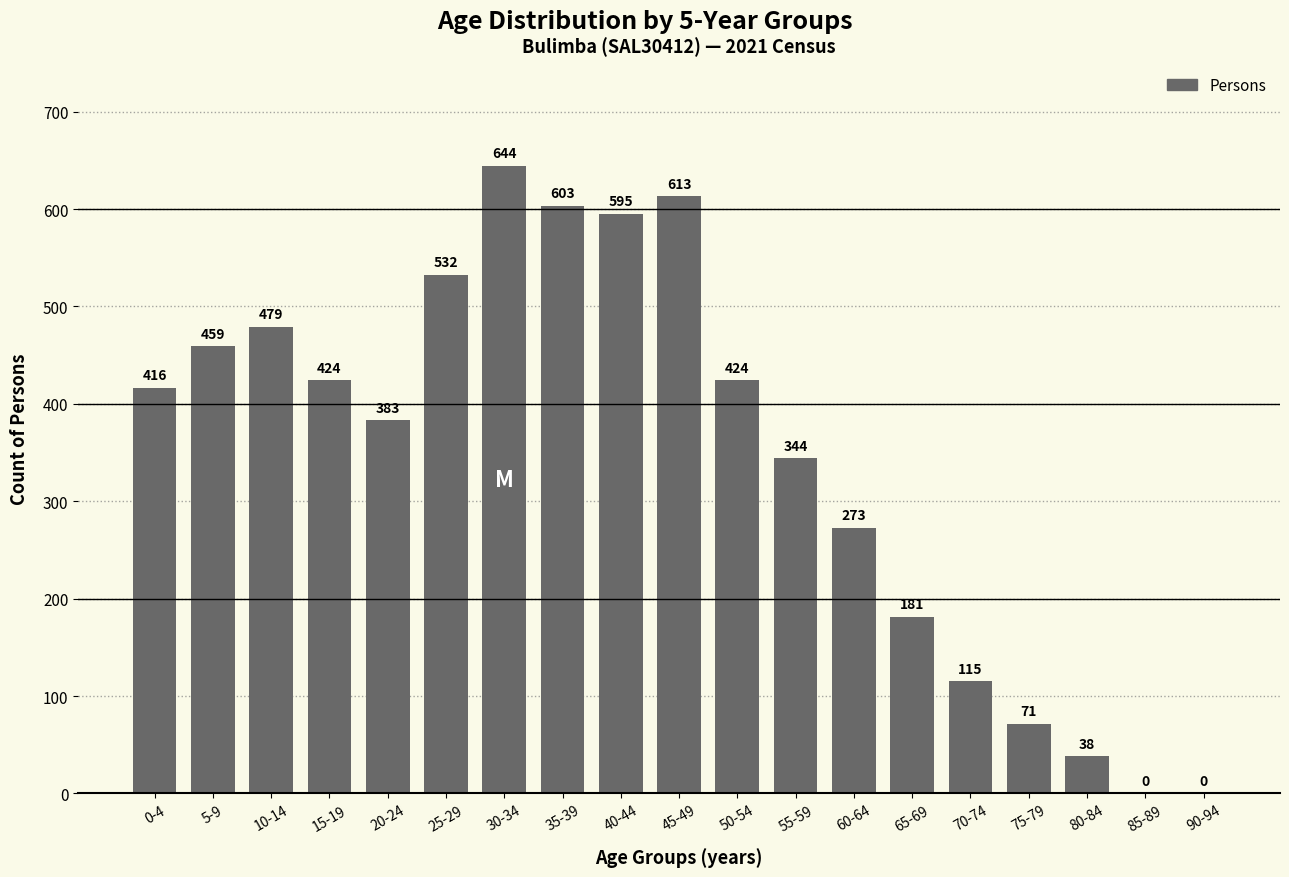

The chart shows a value of 285 at 85-89. True or false?

False